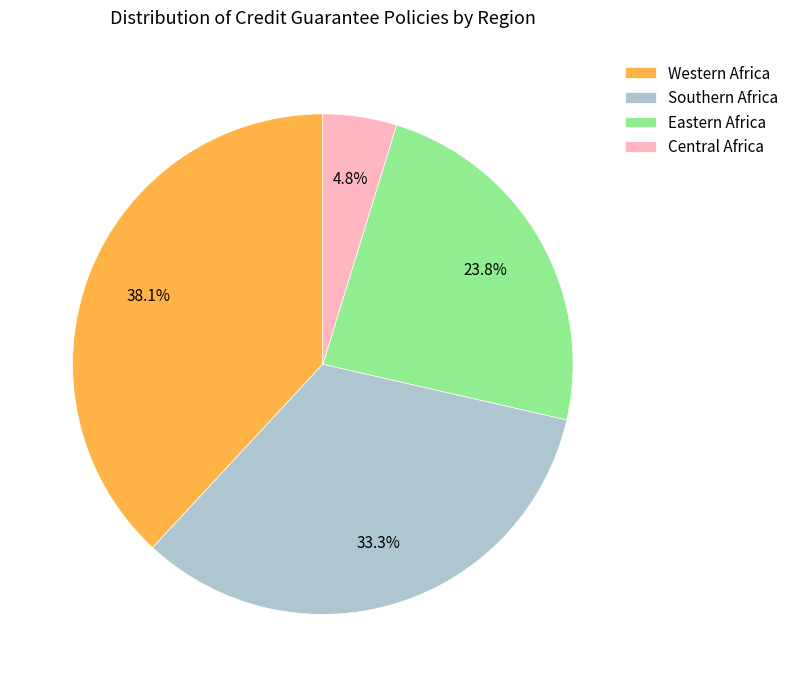

To the nearest percent, what is the difference between the Eastern Africa and Central Africa slice percentages?

19%